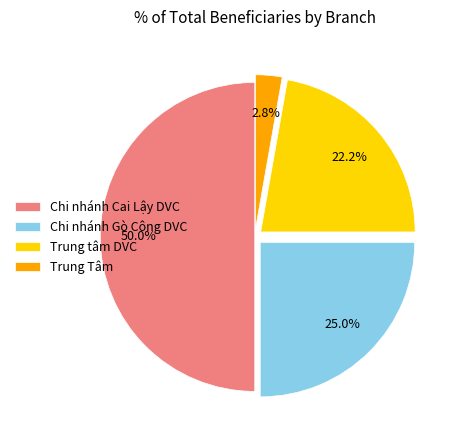

Is it true that Chi nhánh Gò Công DVC is 25% of the pie?

True